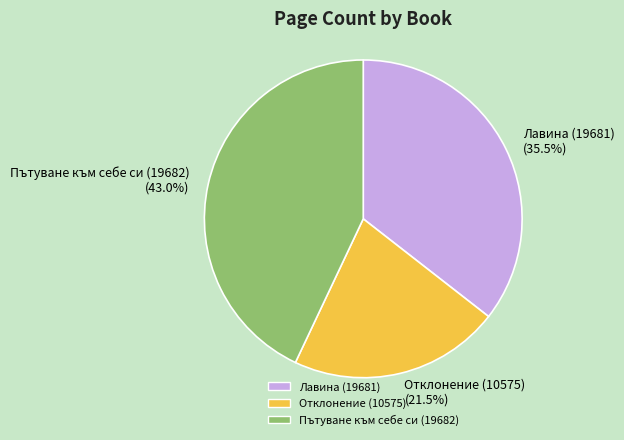

True or false: Лавина (19681) accounts for 47% of the total.

False